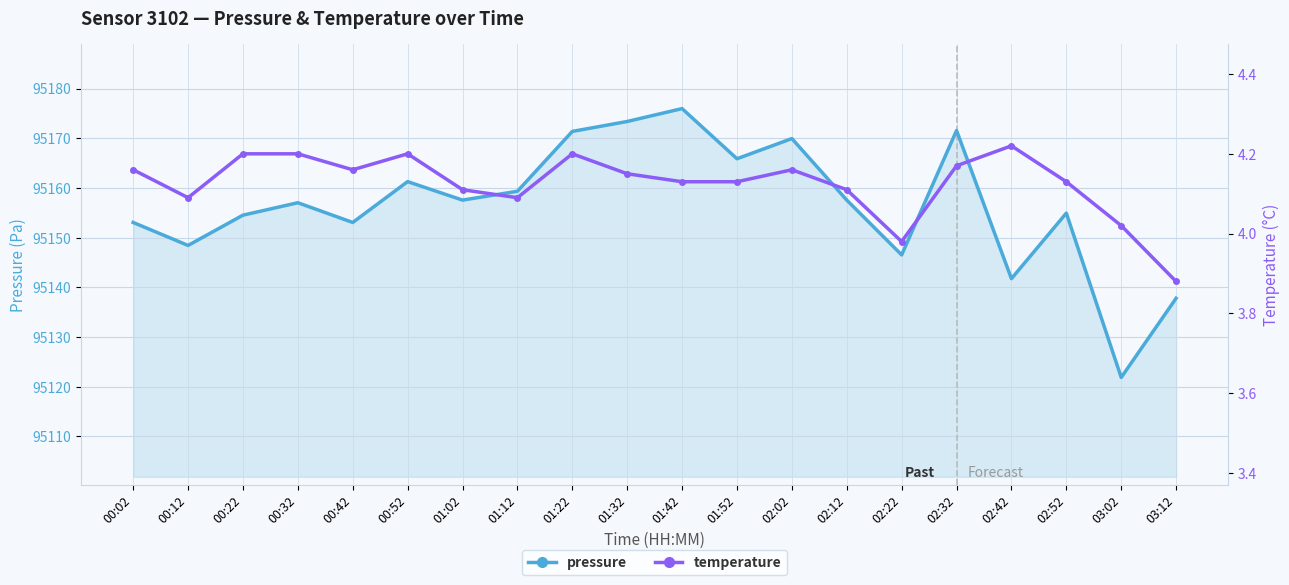

Reading right to left, transcribe all the data shown in this chart.

pressure: 03:12=95137.8	03:02=95121.9	02:52=95154.9	02:42=95141.8	02:32=95171.6	02:22=95146.5	02:12=95157.6	02:02=95169.9	01:52=95165.9	01:42=95176.0	01:32=95173.4	01:22=95171.4	01:12=95159.3	01:02=95157.6	00:52=95161.3	00:42=95153.1	00:32=95157.0	00:22=95154.5	00:12=95148.4	00:02=95153.1
temperature: 03:12=3.9	03:02=4.0	02:52=4.1	02:42=4.2	02:32=4.2	02:22=4.0	02:12=4.1	02:02=4.2	01:52=4.1	01:42=4.1	01:32=4.2	01:22=4.2	01:12=4.1	01:02=4.1	00:52=4.2	00:42=4.2	00:32=4.2	00:22=4.2	00:12=4.1	00:02=4.2